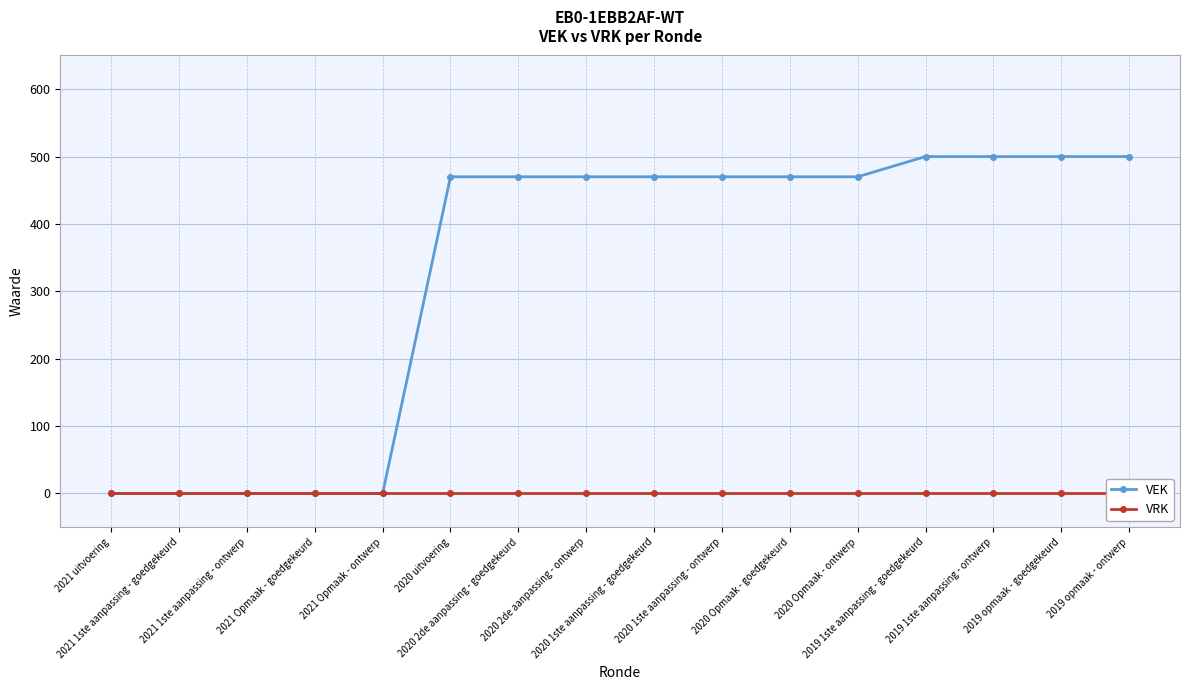

Reading left to right, transcribe all the data shown in this chart.

VEK: 0	0	0	0	0	470	470	470	470	470	470	470	500	500	500	500
VRK: 0	0	0	0	0	0	0	0	0	0	0	0	0	0	0	0